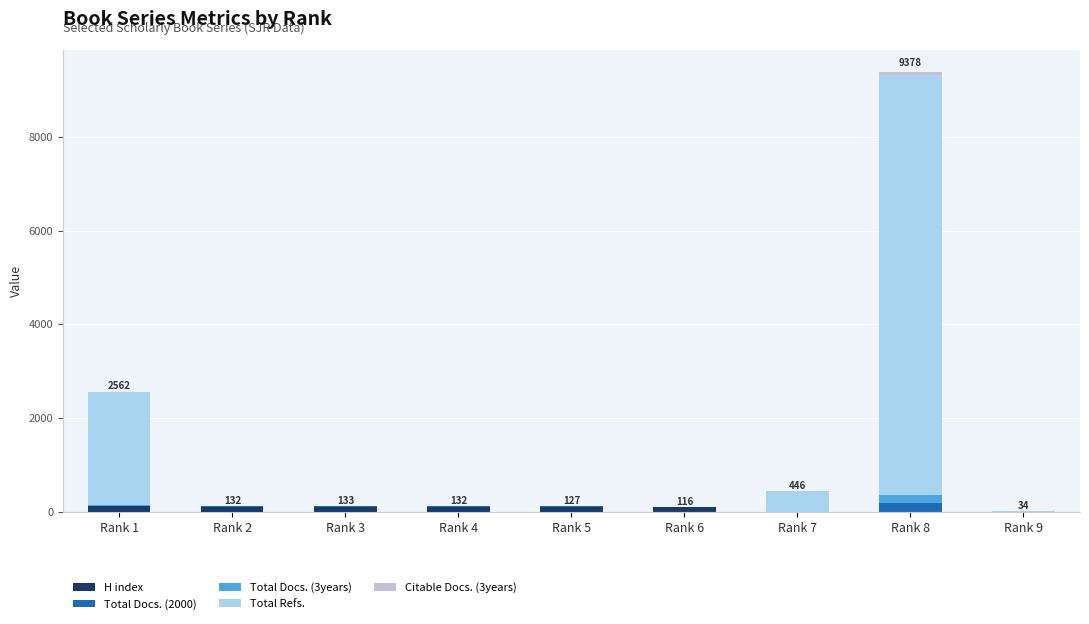

At which category is the sum across all series the highest?

Rank 8